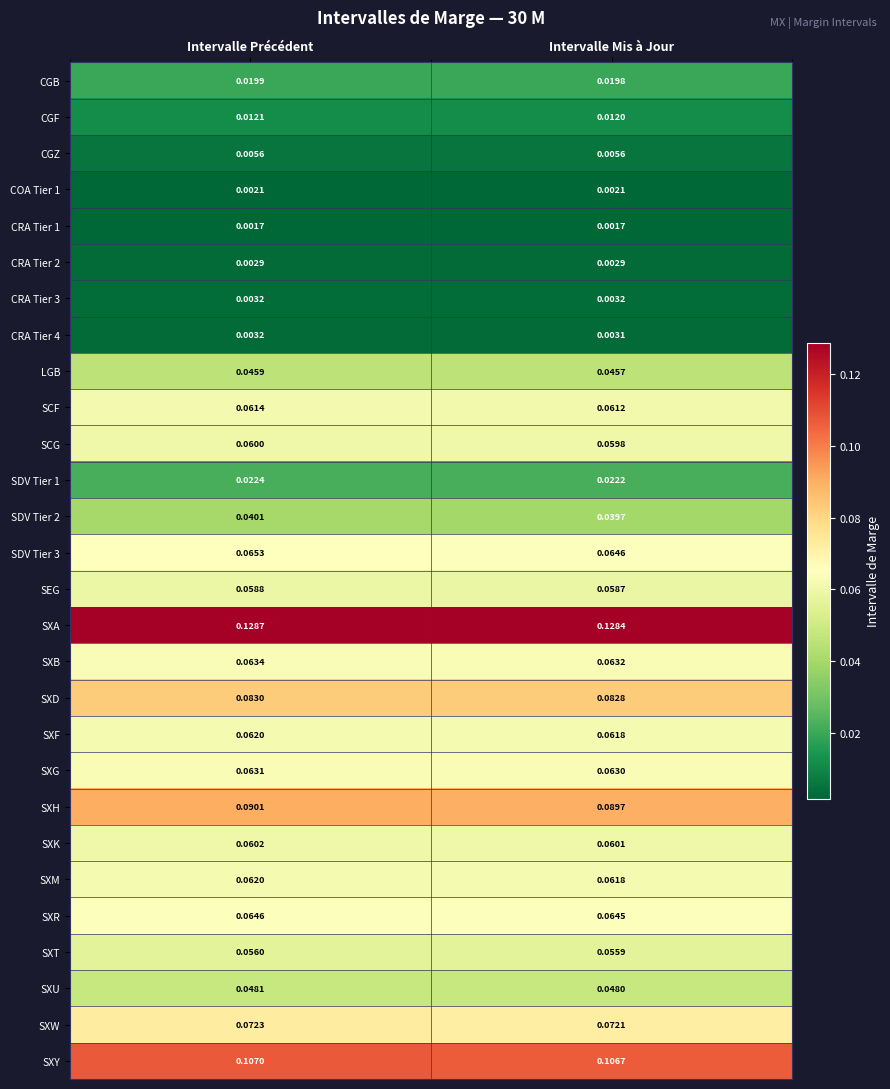

Which series has the largest total across all categories?

SXA